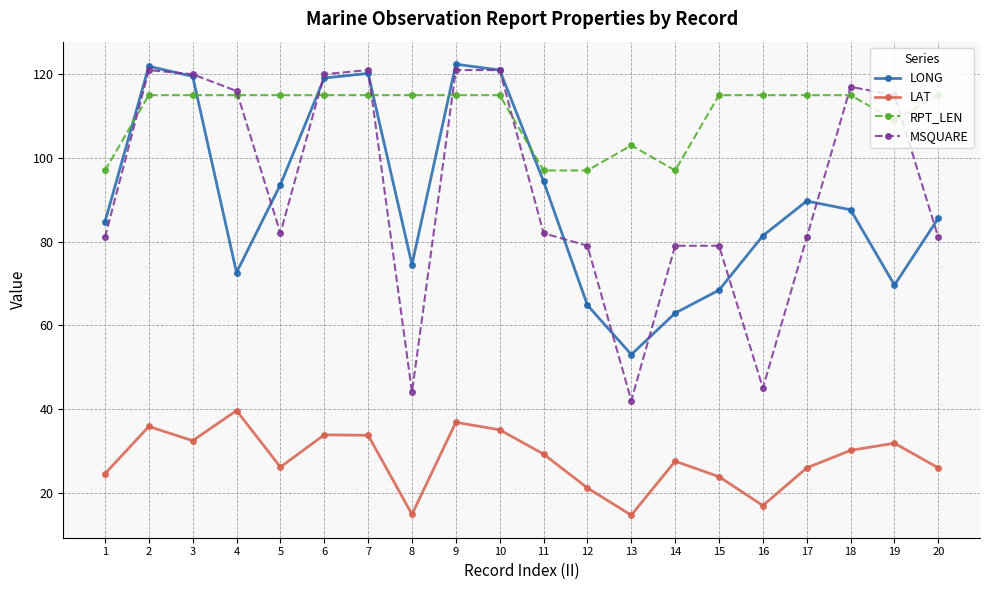

The LONG series shows 38.7 at 1. True or false?

False